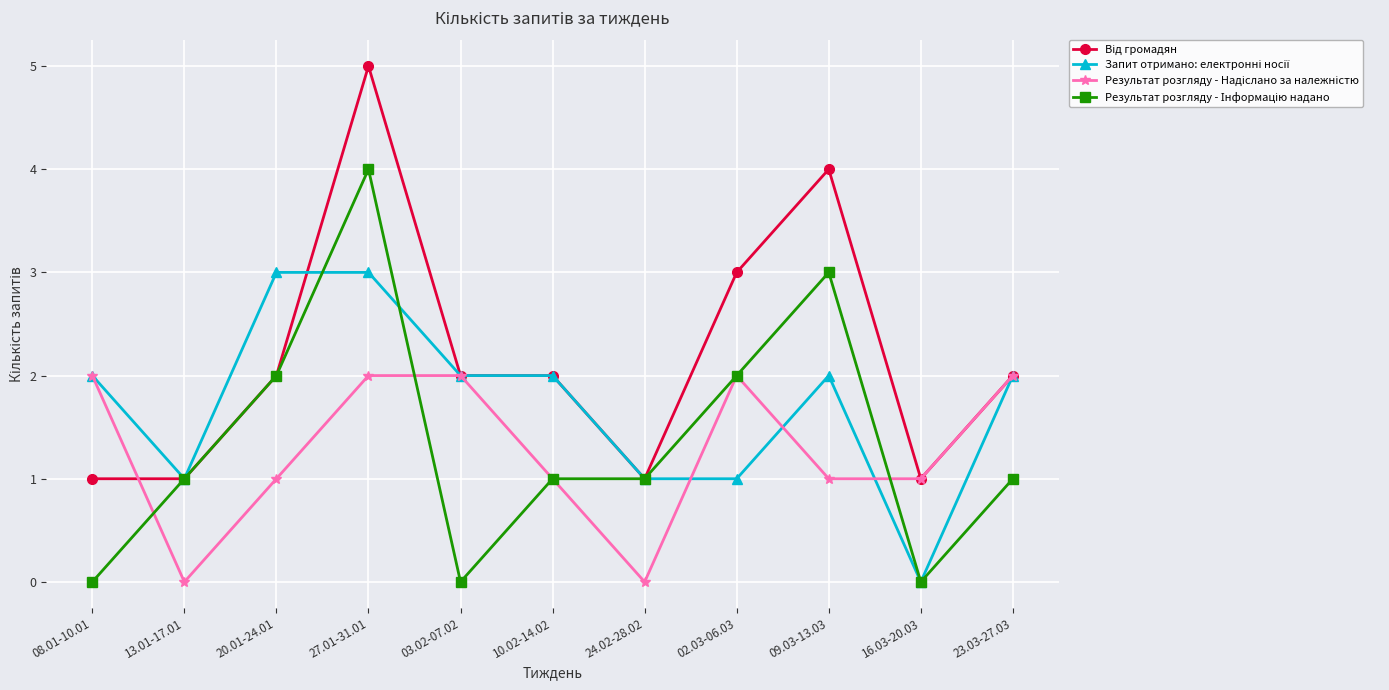

What is the greatest value displayed?

5